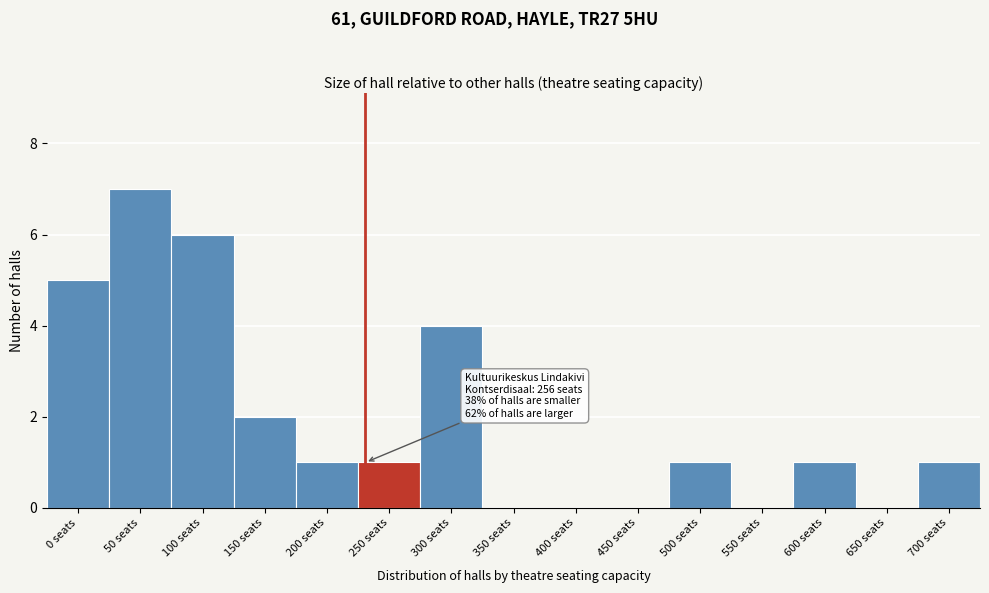

Reading left to right, list all the values displayed in this chart.

0 seats=5	50 seats=7	100 seats=6	150 seats=2	200 seats=1	250 seats=1	300 seats=4	350 seats=0	400 seats=0	450 seats=0	500 seats=1	550 seats=0	600 seats=1	650 seats=0	700 seats=1